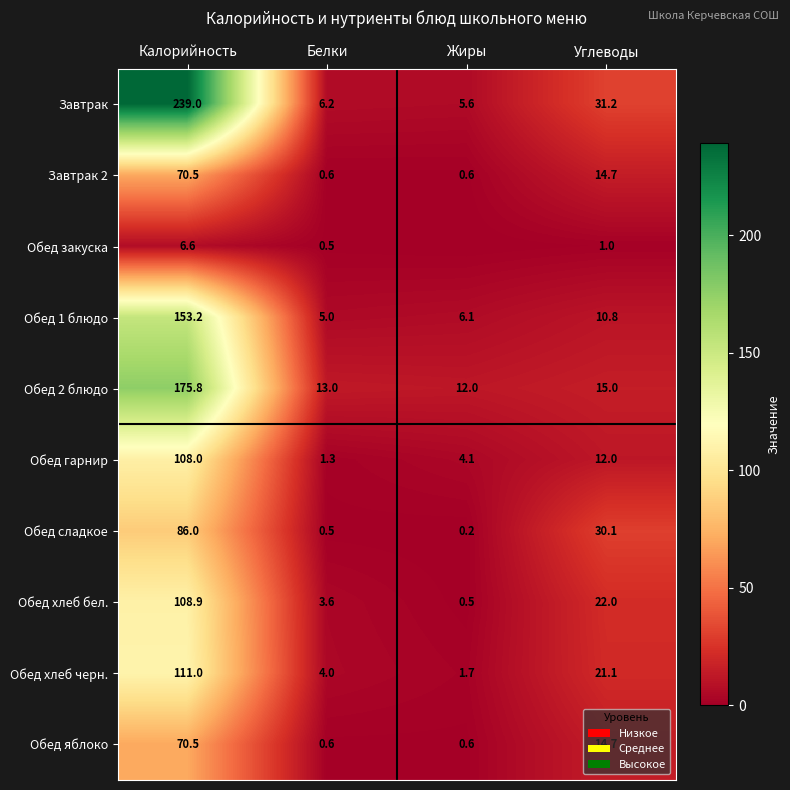

At which category is the sum across all series the highest?

Калорийность